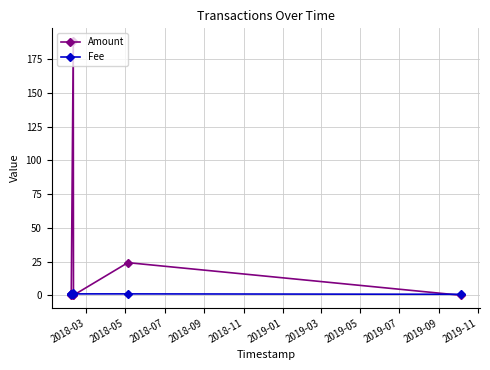

Between 2018-03 and 2019-01, which series saw the biggest shift?

Amount